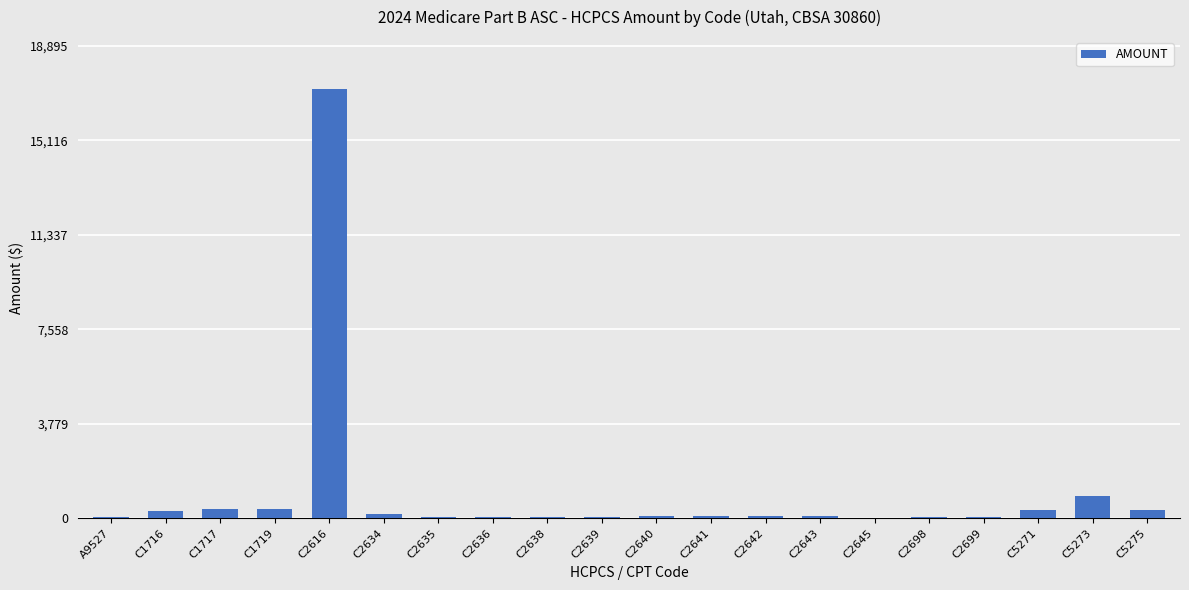

Where is the data nearest to the value 8590?

C5273